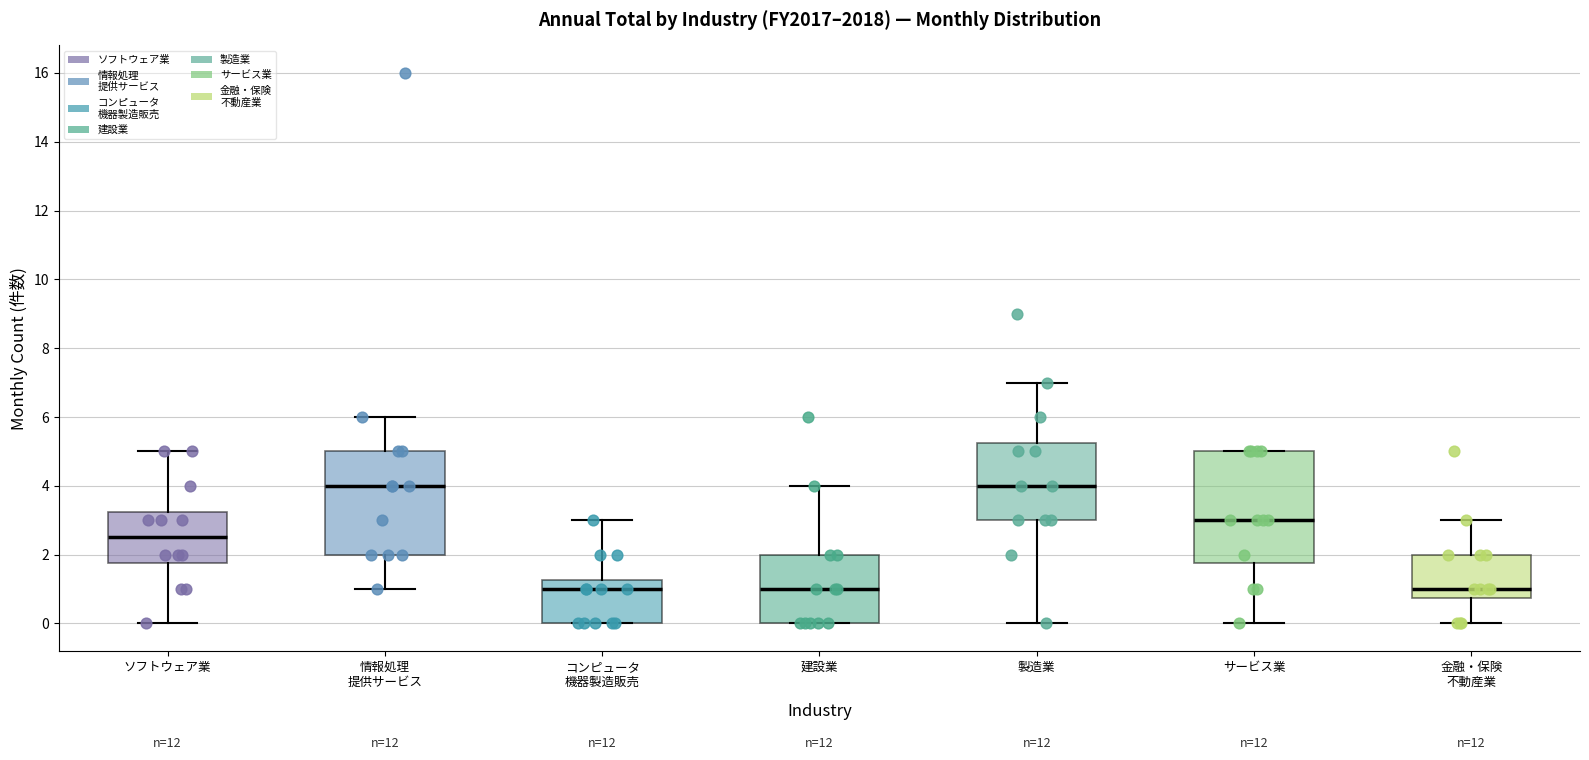

Where does the upper whisker of the box for 金融・保険 不動産業 end on the y-axis? The values are not printed on the chart, so give them approximately, as read against the axis.

3.0